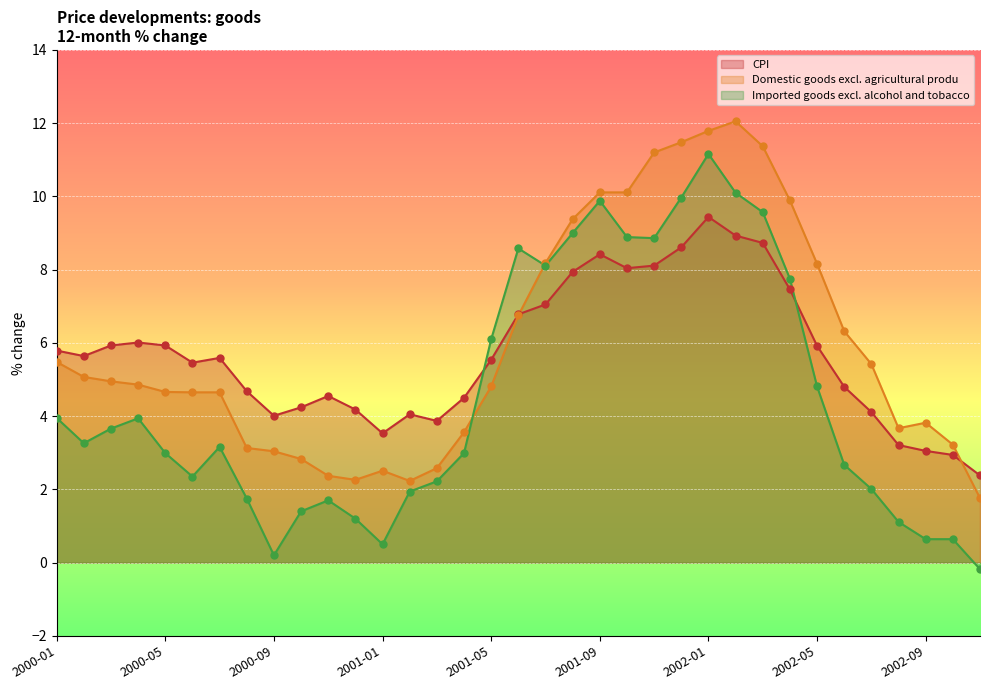

At which category is the sum across all series the highest?

2002-01